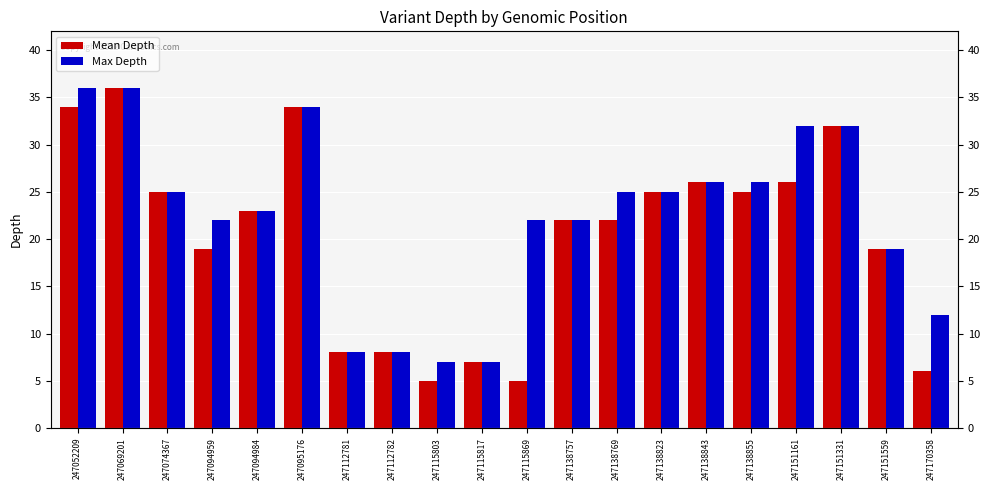

What is the approximate value of Max Depth at 247112781, to the nearest 5?

10